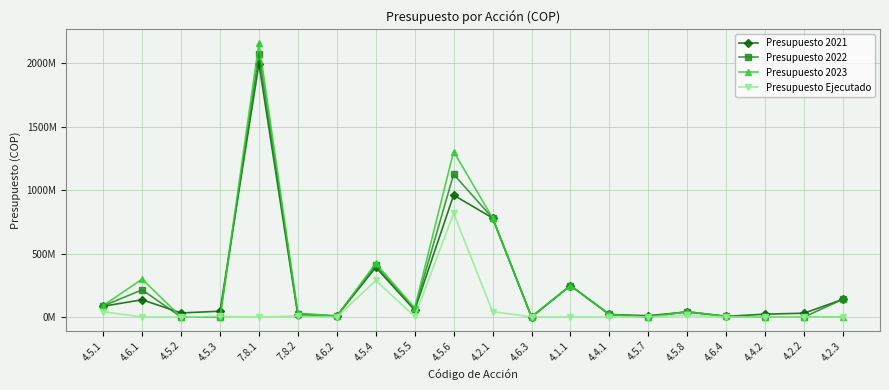

Reading left to right, extract all data points from this chart.

Presupuesto 2021: 4.5.1=84872899	4.6.1=136000000	4.5.2=32091837	4.5.3=45561156	7.8.1=1996626223	7.8.2=13200000	4.6.2=7870086	4.5.4=391186224	4.5.5=53726210	4.5.6=960572712	4.2.1=780218500	4.6.3=587500	4.1.1=248000000	4.4.1=20000000	4.5.7=10000000	4.5.8=40000000	4.6.4=5000000	4.4.2=22500000	4.2.2=30000000	4.2.3=140000000
Presupuesto 2022: 4.5.1=87486984	4.6.1=214240000	4.5.2=0	4.5.3=0	7.8.1=2076491272	7.8.2=25168000	4.6.2=8106188	4.5.4=406833702	4.5.5=62518694	4.5.6=1124795980	4.2.1=780218500	4.6.3=587500	4.1.1=248000000	4.4.1=20000000	4.5.7=0	4.5.8=41200000	4.6.4=5000000	4.4.2=0	4.2.2=0	4.2.3=140000000
Presupuesto 2023: 4.5.1=90312814	4.6.1=298521600	4.5.2=0	4.5.3=0	7.8.1=2159550923	7.8.2=30000000	4.6.2=8349374	4.5.4=423106992	4.5.5=71469402	4.5.6=1304248513	4.2.1=780218500	4.6.3=587500	4.1.1=248000000	4.4.1=20000000	4.5.7=0	4.5.8=42436000	4.6.4=5000000	4.4.2=0	4.2.2=0	4.2.3=0
Presupuesto Ejecutado: 4.5.1=41546288	4.6.1=0	4.5.2=0	4.5.3=4556115	7.8.1=0	7.8.2=7920000	4.6.2=0	4.5.4=287732016	4.5.5=4070165	4.5.6=817247035	4.2.1=42967365	4.6.3=0	4.1.1=0	4.4.1=0	4.5.7=1173656	4.5.8=13400000	4.6.4=0	4.4.2=0	4.2.2=0	4.2.3=0